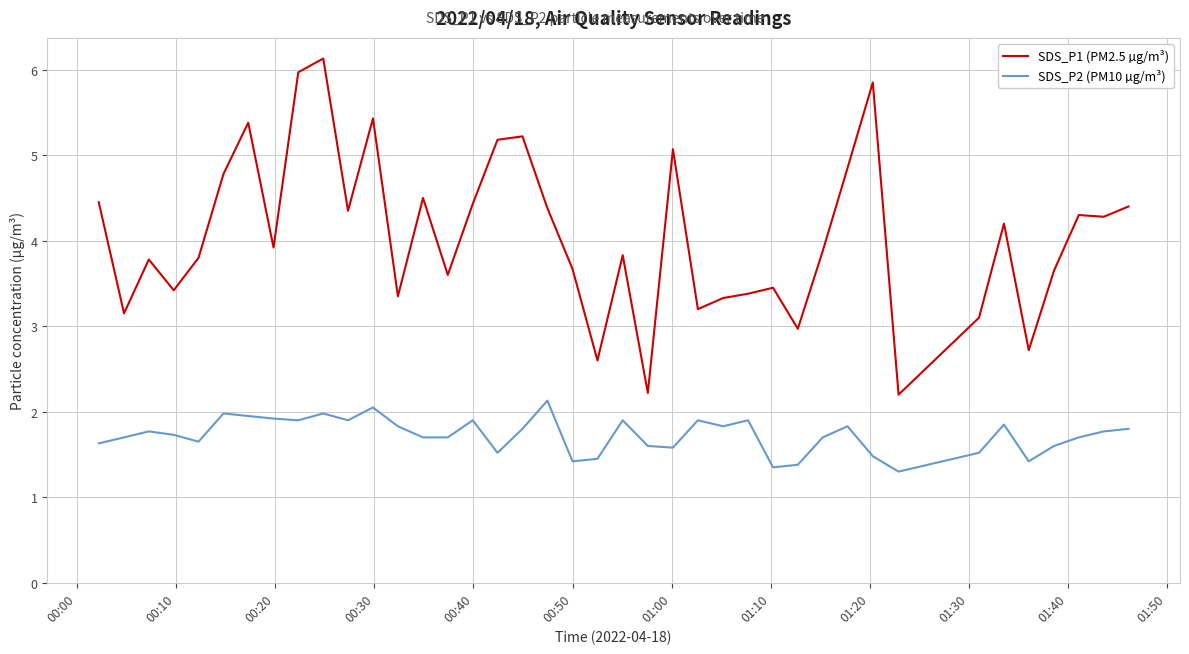

Rank the series by their average value, from highest to lowest.

SDS_P1 (PM2.5 µg/m³), SDS_P2 (PM10 µg/m³)